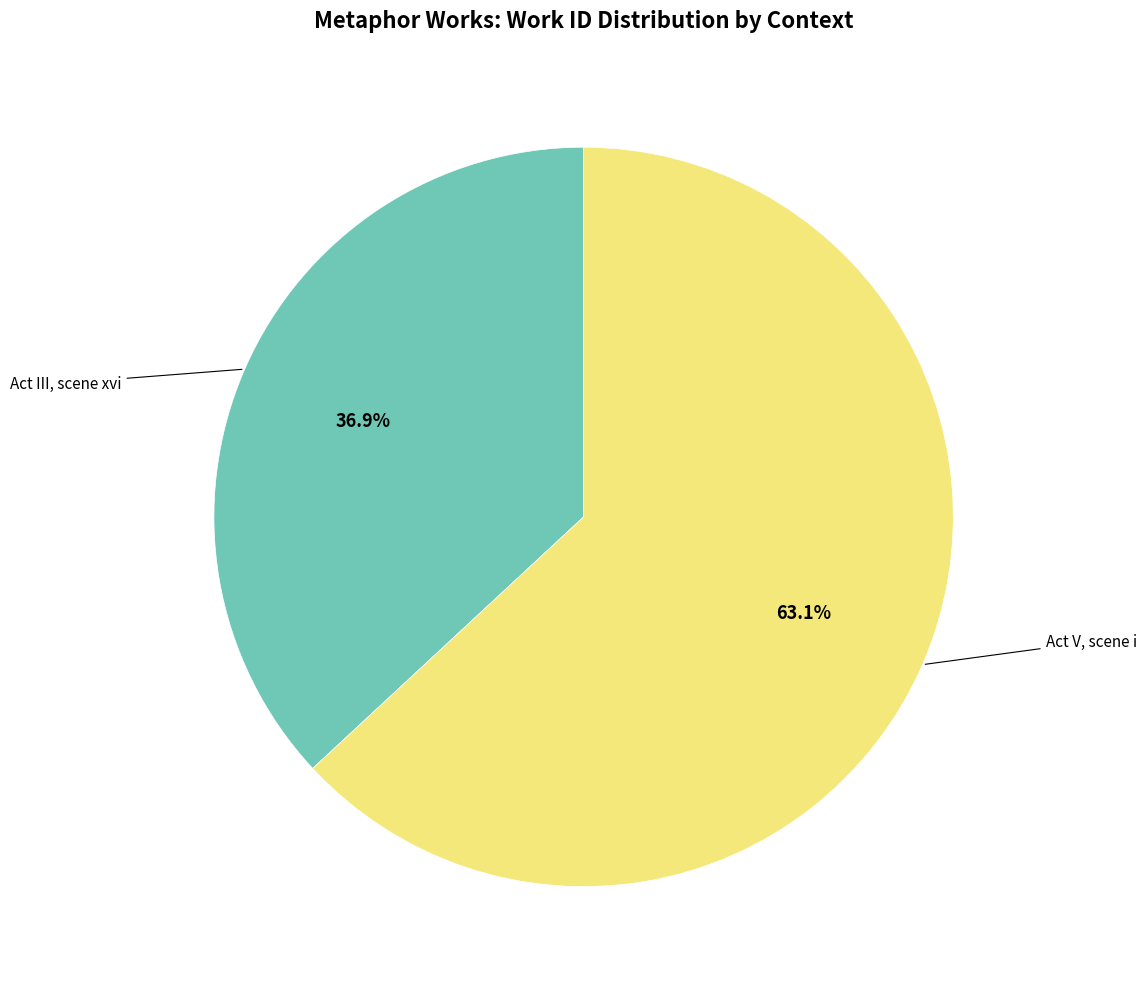

Does any single category account for the majority?

Yes